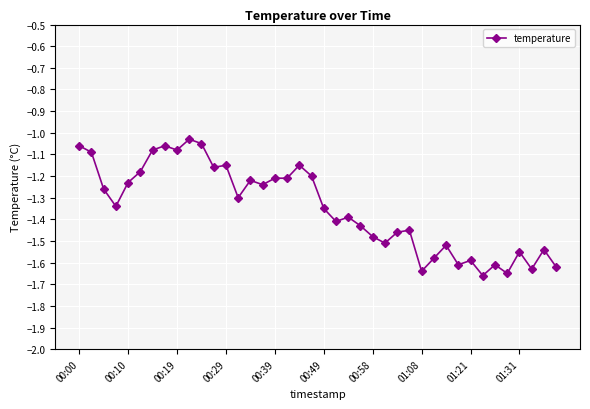

What is the difference between the second highest and minimum values?

0.6